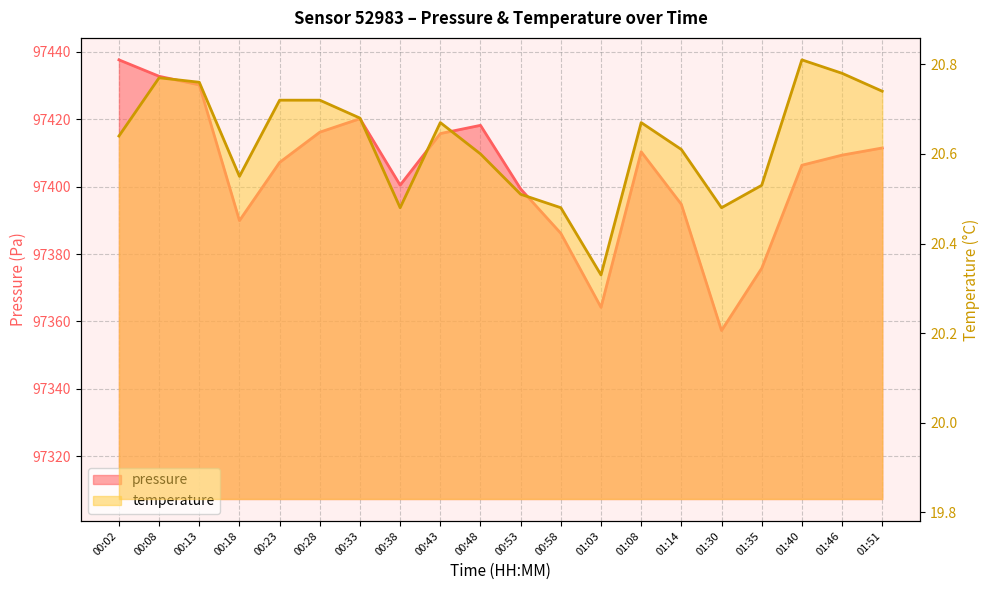

Which category has the highest value in the pressure series?

00:02